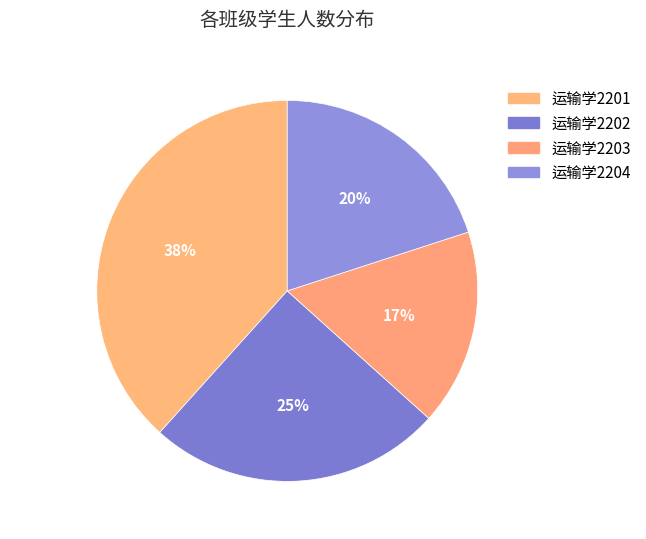

Does 运输学2202 represent more than half of the total?

No